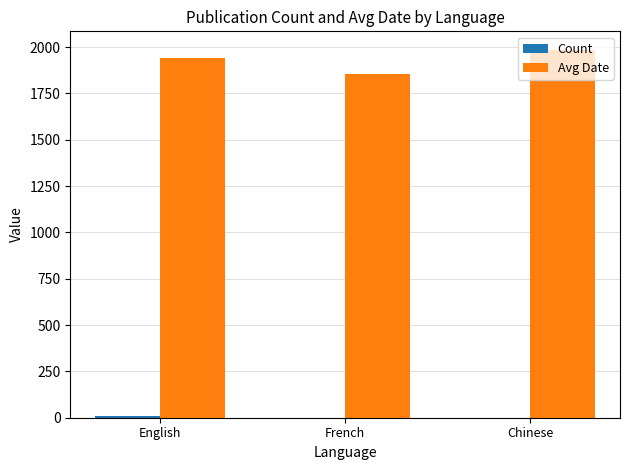

Which series has the largest total across all categories?

Avg Date